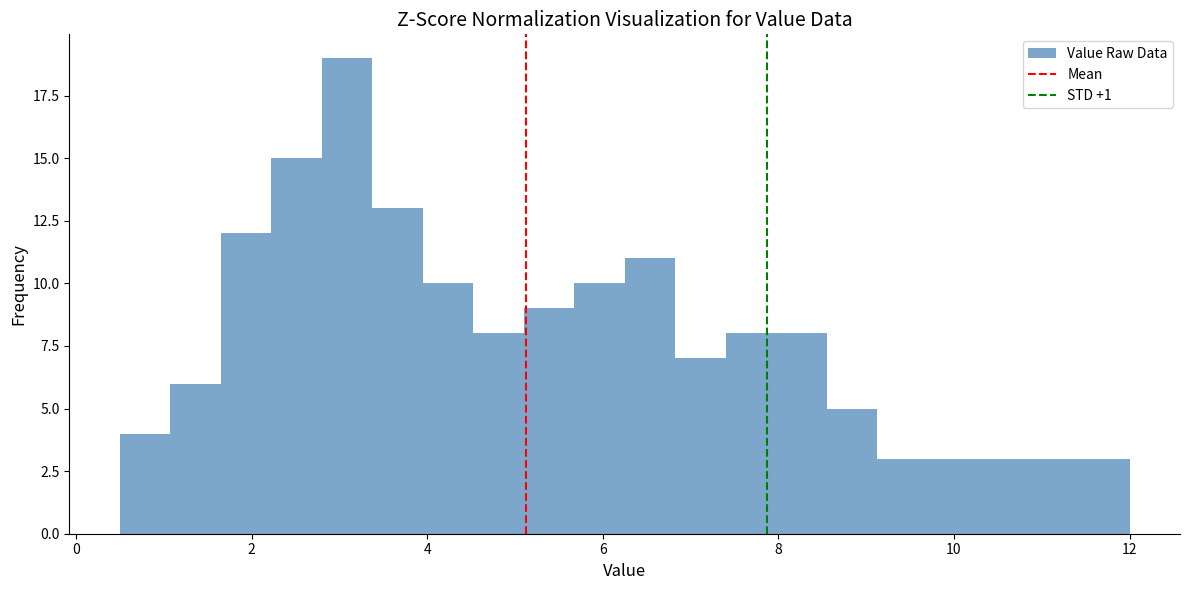

Read against the x-axis, roughly where is the centre of the tallest bar?

3.0